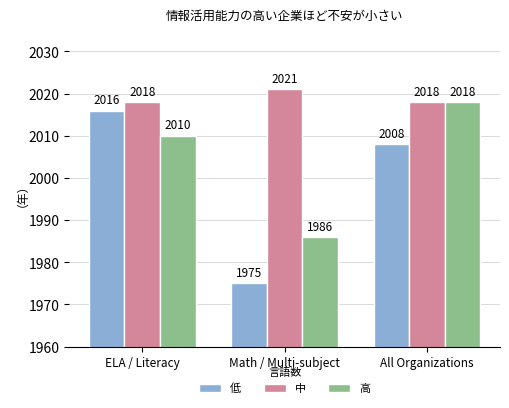

Rank the series by their maximum value, from highest to lowest.

中, 高, 低